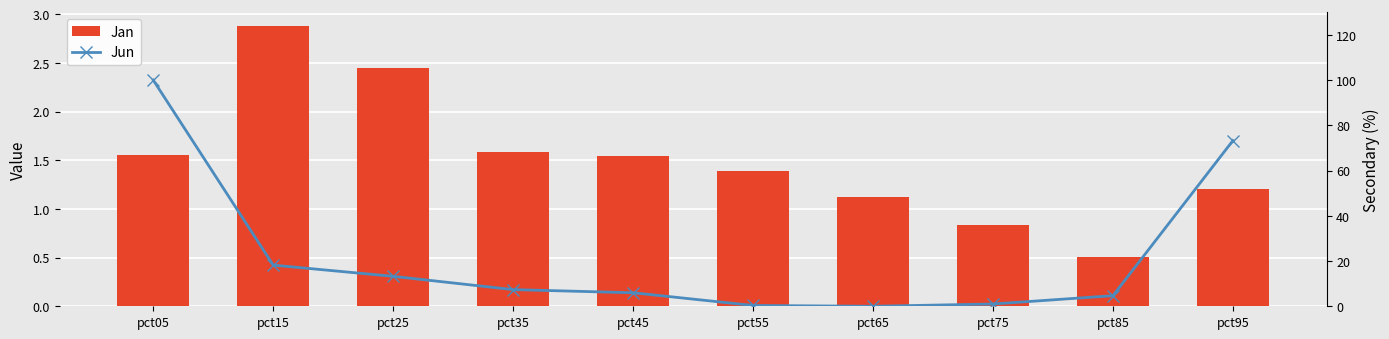

Reading right to left, extract all data points from this chart.

Jan: 1.2	0.5	0.8	1.1	1.4	1.5	1.6	2.4	2.9	1.5
Jun (scaled): 73.3	4.7	1.0	0.0	0.4	6.0	7.4	13.2	18.2	100.0